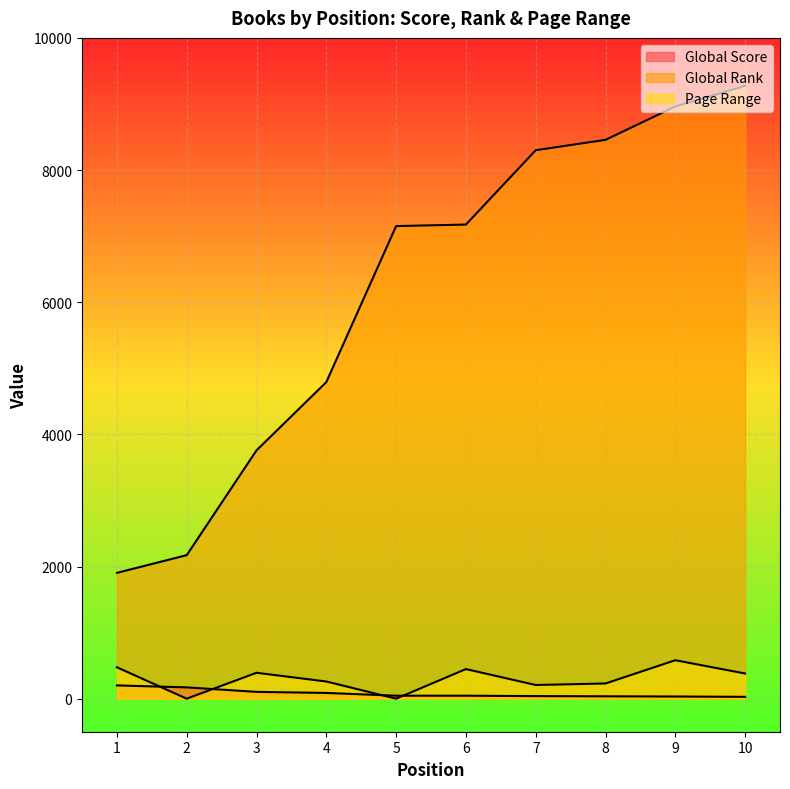

How many values in the Global Score series exceed 45?

4